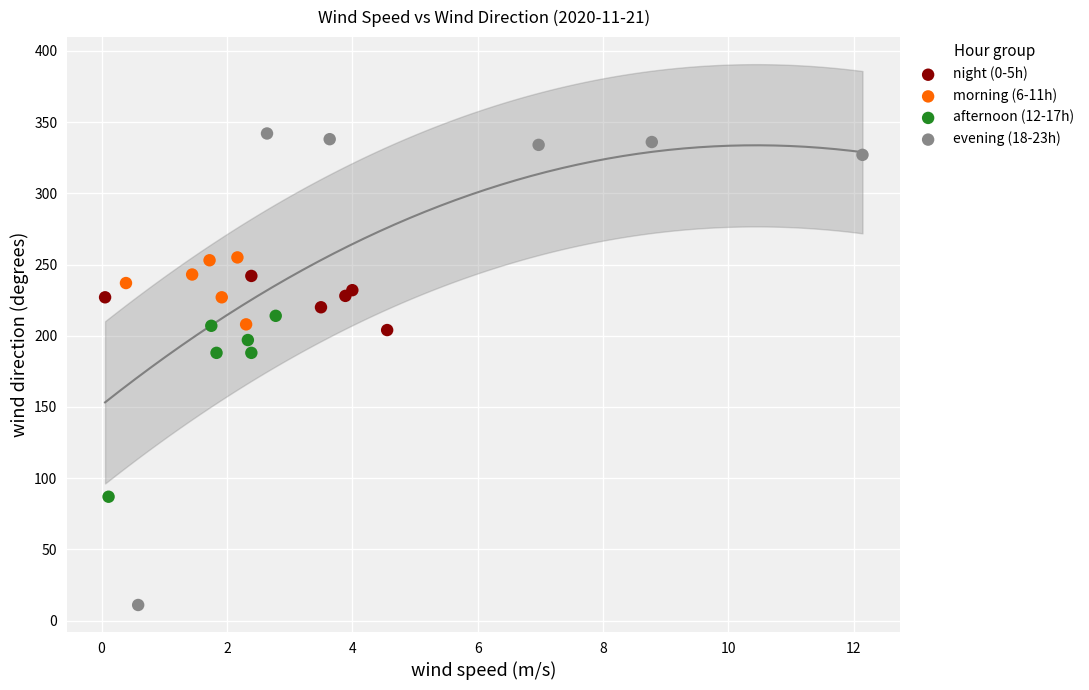

Which series has the widest spread of Y values?

evening (18-23h)